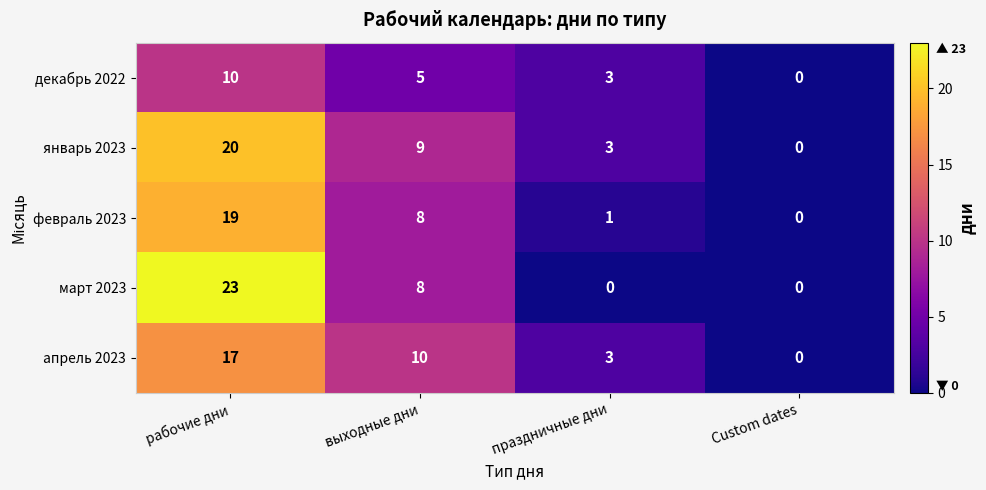

Where does the февраль 2023 series first go above 8?

рабочие дни